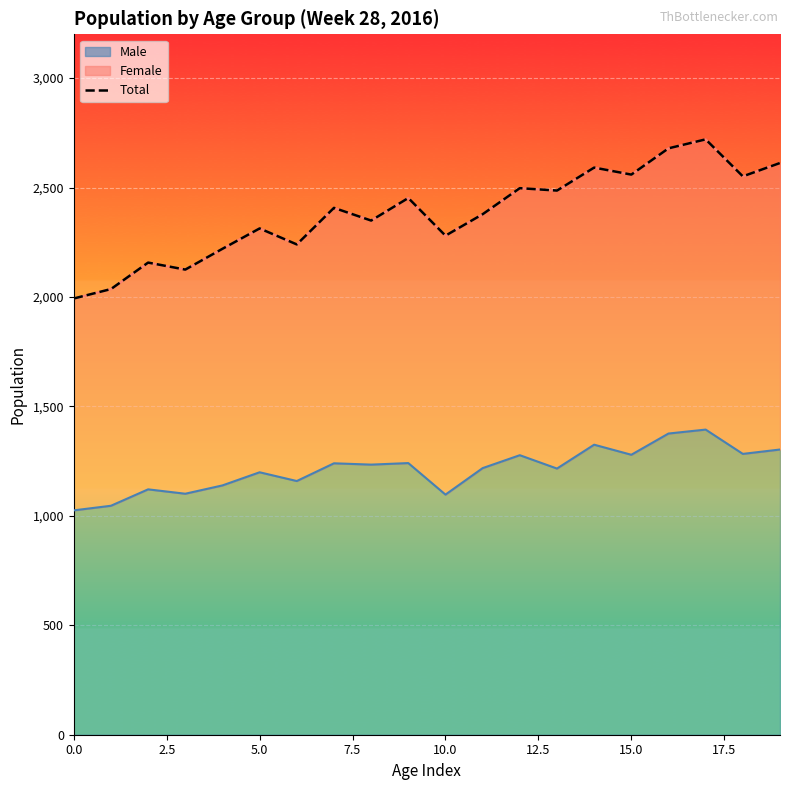

True or false: the data shows 864 at 12.

False